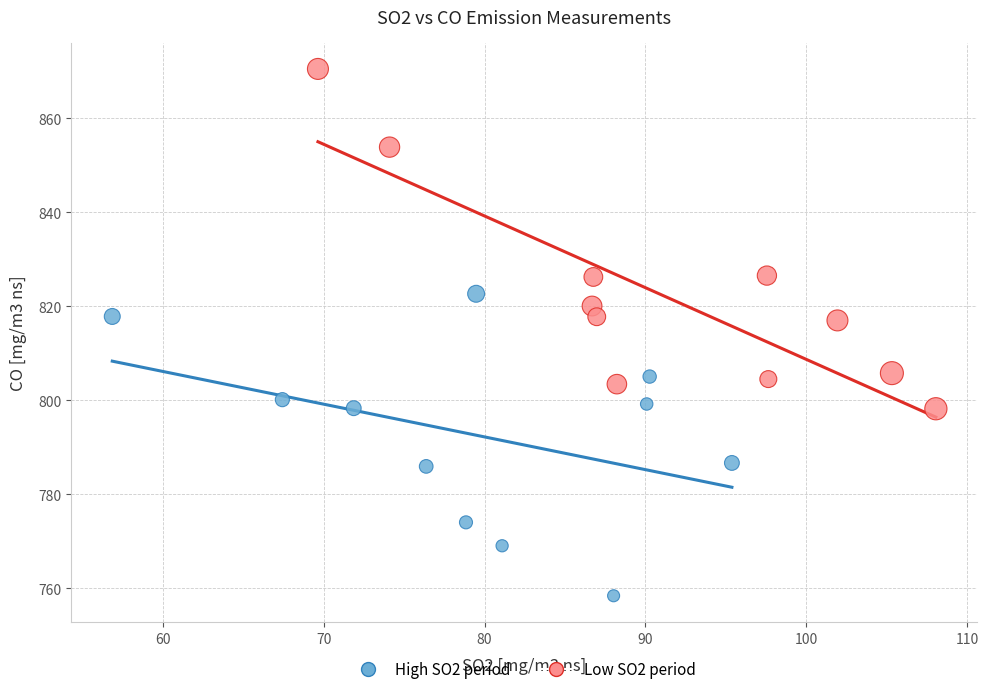

Which series reaches the maximum Y coordinate?

Low SO2 period